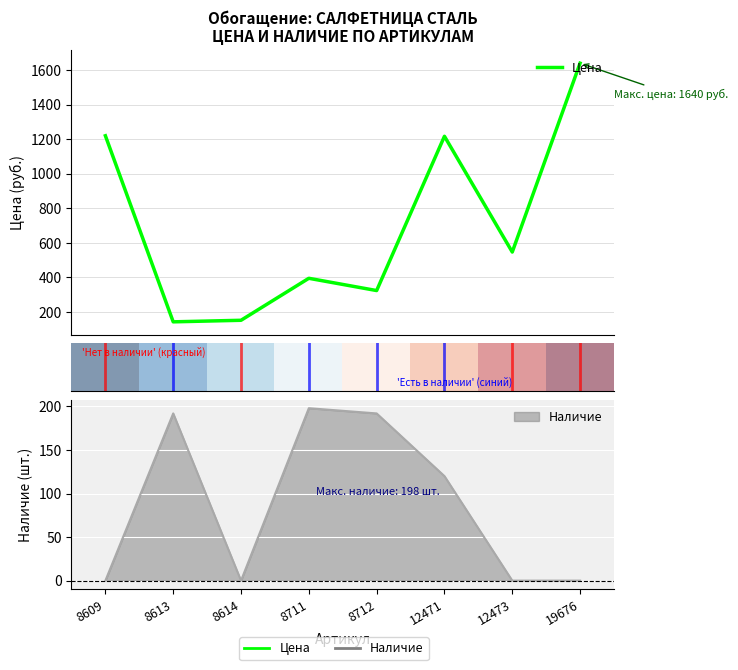

How many interior local valleys does the Цена series have?

3